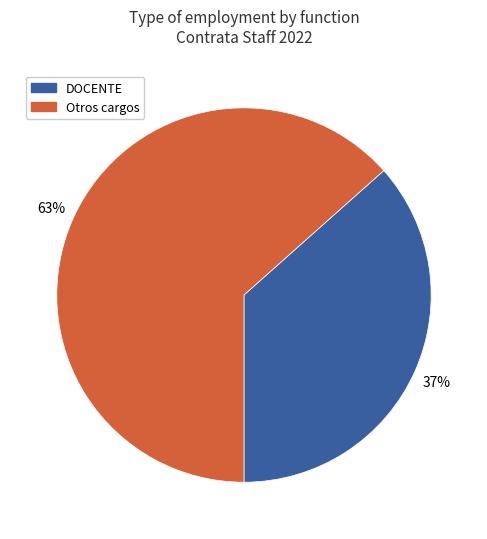

To the nearest percent, what is the average slice percentage?

50%